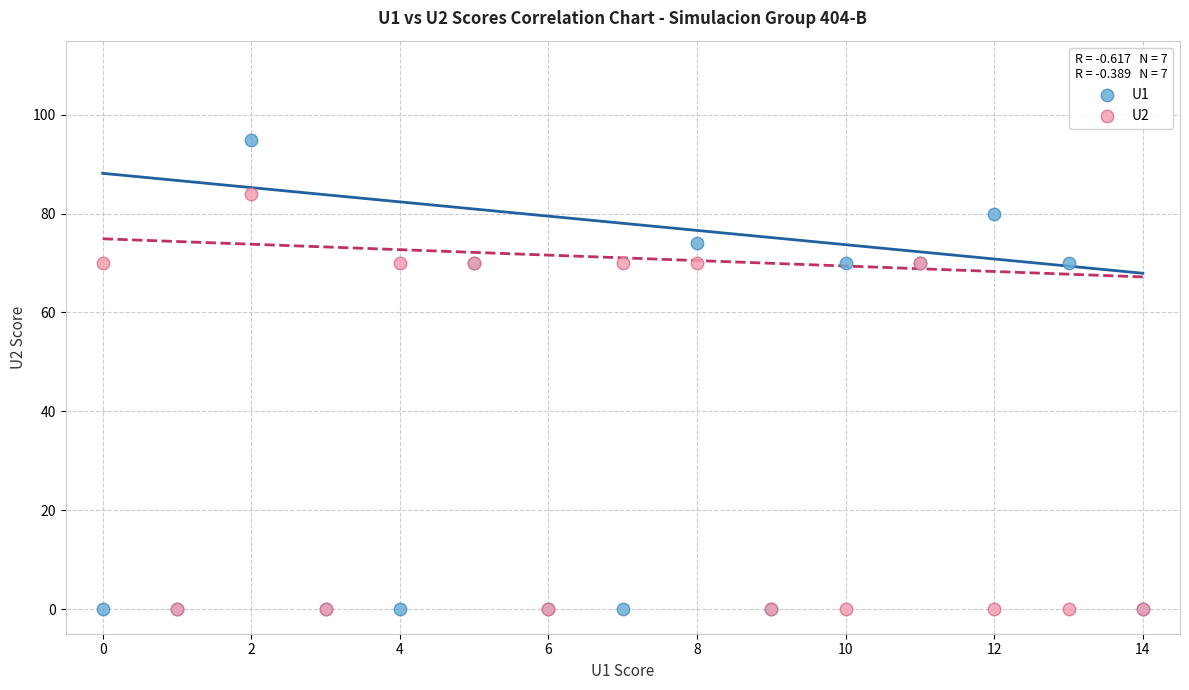

What are all the series names shown in the legend?

U1, U2